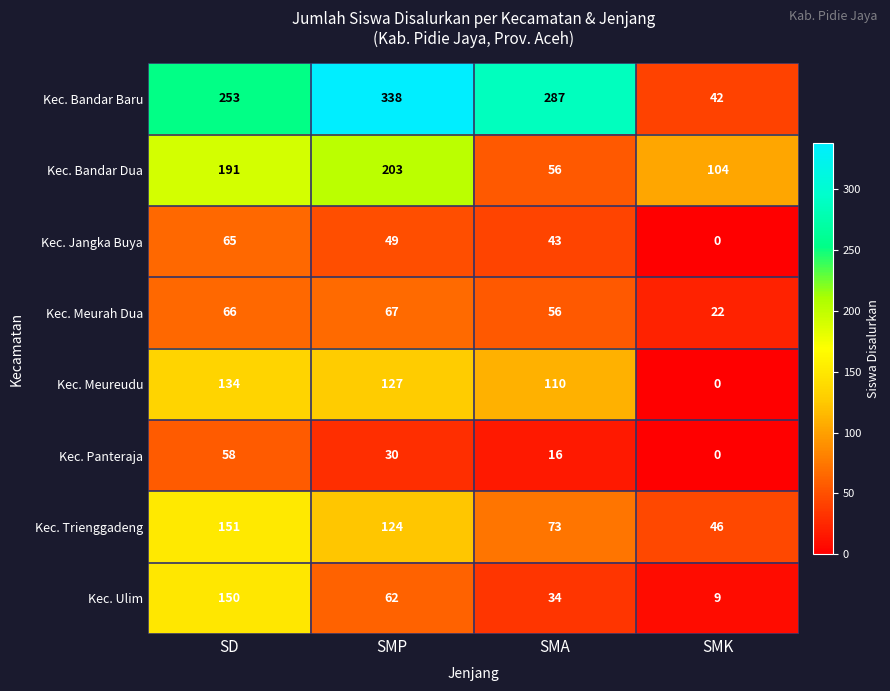

Which category has the lowest value in the Kec. Meurah Dua series?

SMK